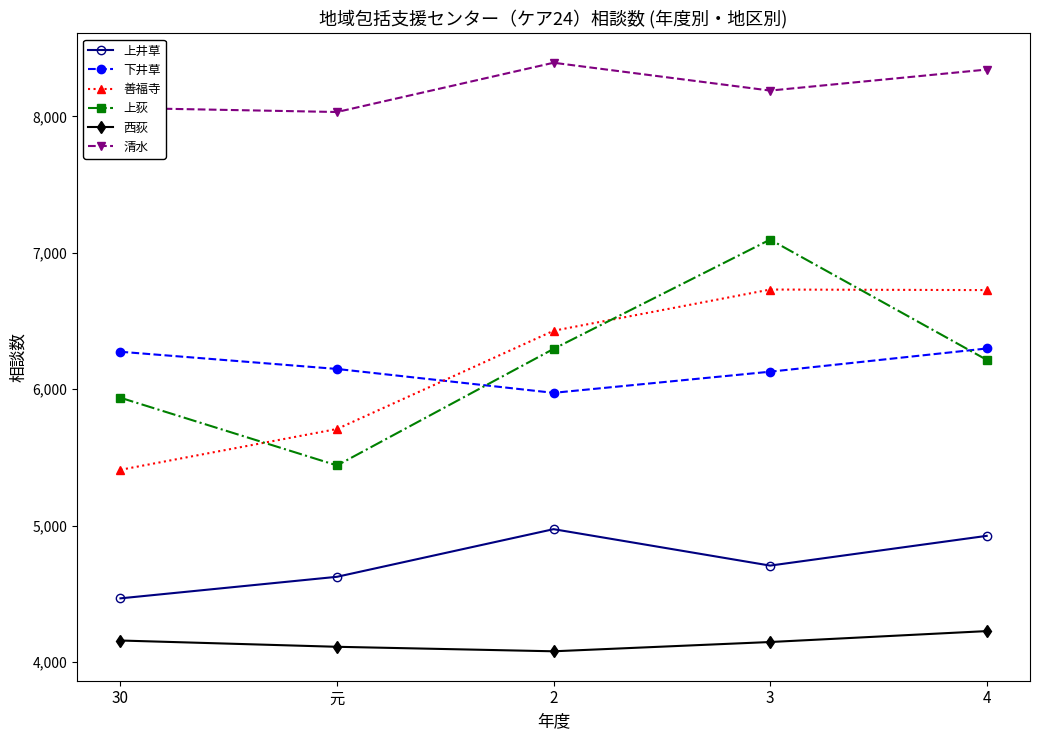

What is the highest value of the 清水 series?

8393